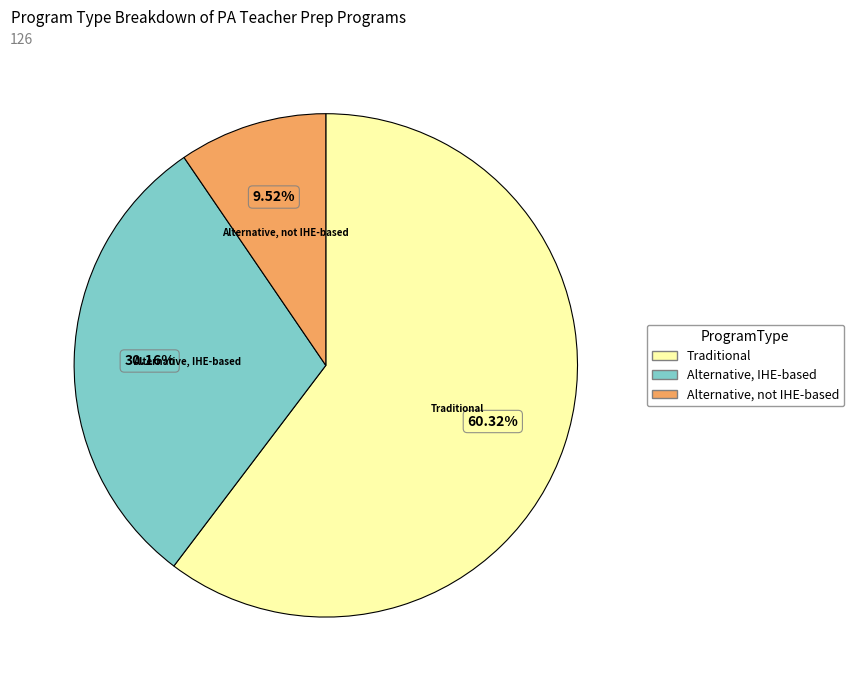

To the nearest percent, what is the difference between the largest and smallest slice percentages?

51%